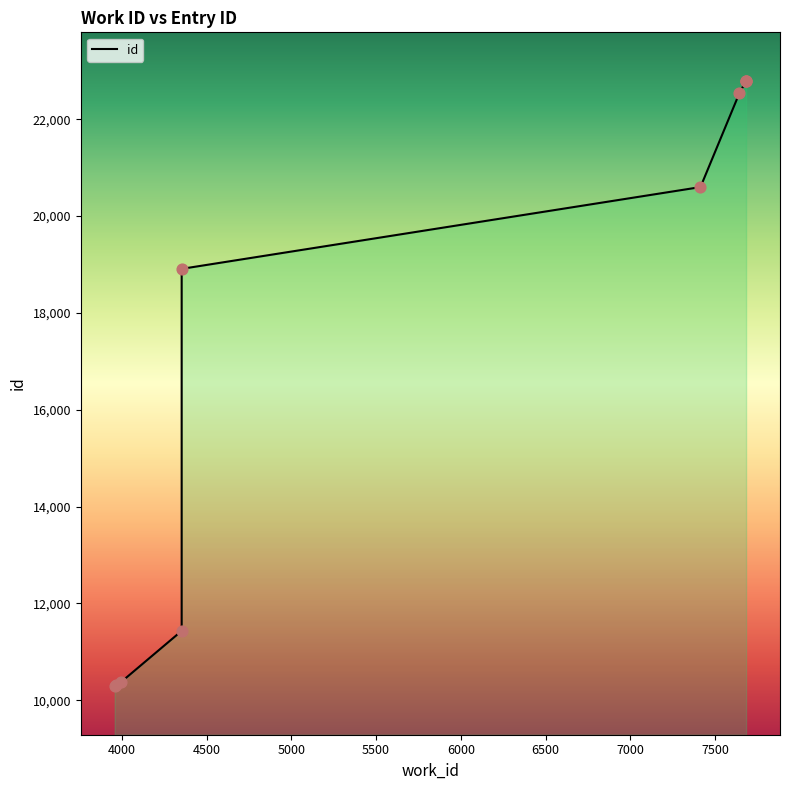

Approximately how many times larger is the value at 7682 compared to 7682?

1.0